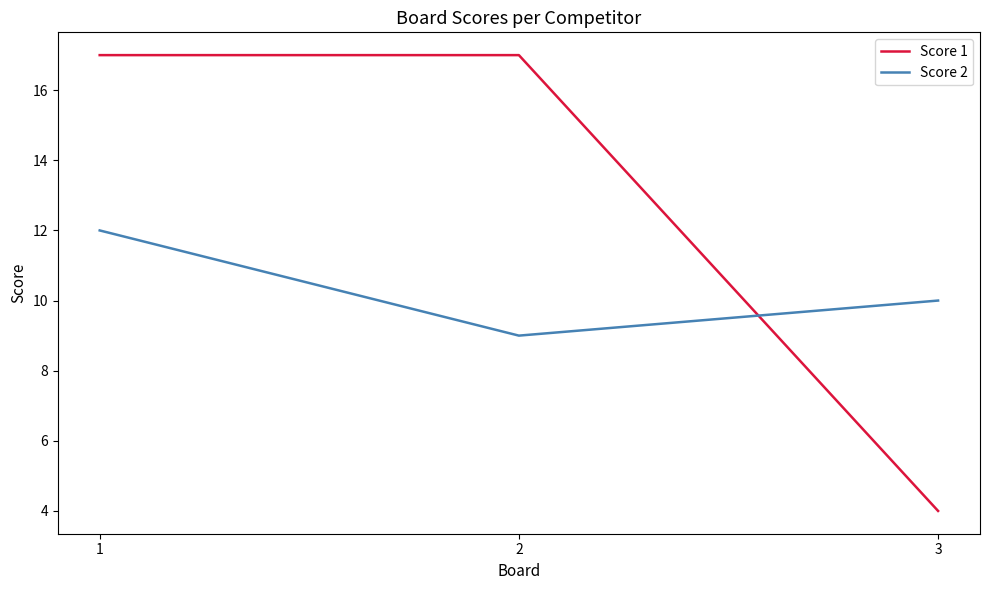

How many distinct data groups are displayed?

2